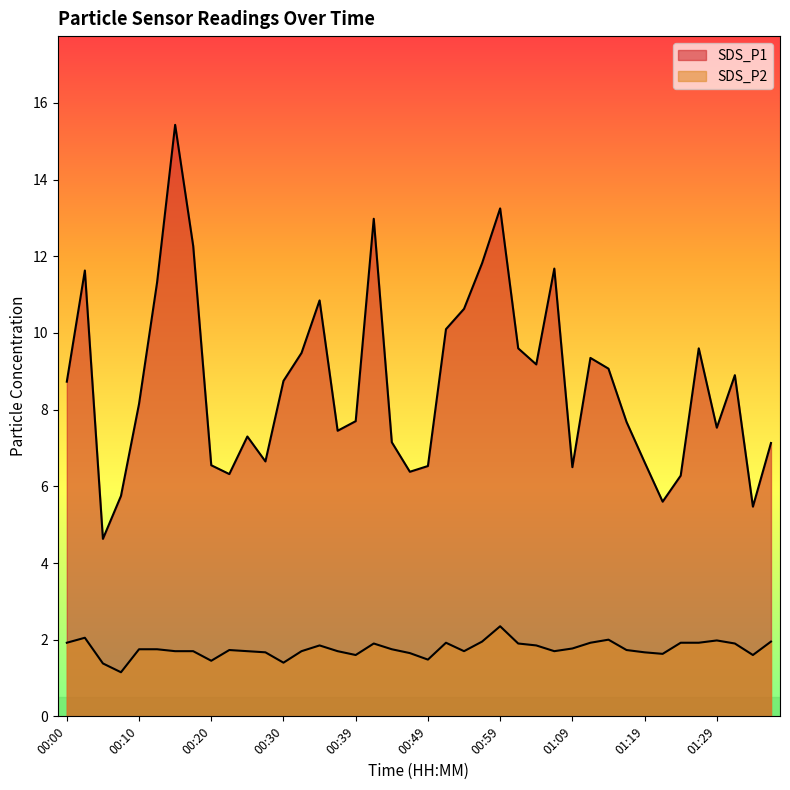

Reading left to right, transcribe all the data shown in this chart.

SDS_P1: 00:00=8.7	00:03=11.6	00:05=4.6	00:07=5.8	00:10=8.2	00:12=11.3	00:15=15.4	00:17=12.3	00:20=6.5	00:22=6.3	00:25=7.3	00:27=6.7	00:30=8.8	00:32=9.5	00:34=10.8	00:37=7.5	00:39=7.7	00:42=13.0	00:44=7.2	00:47=6.4	00:49=6.5	00:52=10.1	00:54=10.6	00:57=11.8	00:59=13.2	01:02=9.6	01:04=9.2	01:06=11.7	01:09=6.5	01:11=9.3	01:14=9.1	01:16=7.7	01:19=6.6	01:21=5.6	01:24=6.3	01:26=9.6	01:29=7.5	01:31=8.9	01:34=5.5	01:36=7.1
SDS_P2: 00:00=1.9	00:03=2.0	00:05=1.4	00:07=1.1	00:10=1.8	00:12=1.8	00:15=1.7	00:17=1.7	00:20=1.4	00:22=1.7	00:25=1.7	00:27=1.7	00:30=1.4	00:32=1.7	00:34=1.9	00:37=1.7	00:39=1.6	00:42=1.9	00:44=1.8	00:47=1.6	00:49=1.5	00:52=1.9	00:54=1.7	00:57=1.9	00:59=2.4	01:02=1.9	01:04=1.9	01:06=1.7	01:09=1.8	01:11=1.9	01:14=2.0	01:16=1.7	01:19=1.7	01:21=1.6	01:24=1.9	01:26=1.9	01:29=2.0	01:31=1.9	01:34=1.6	01:36=1.9